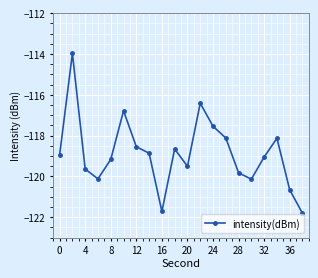

What is the value of the 8th point from the left?

-118.9